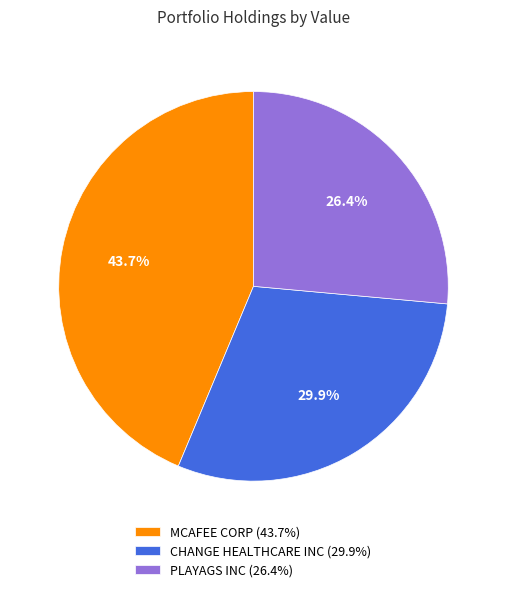

To the nearest percent, what is the difference between the largest and smallest slice percentages?

17%